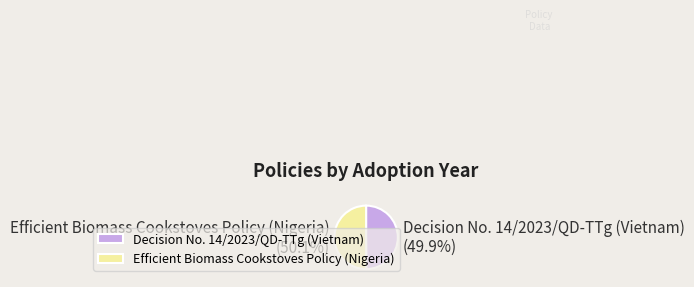

Is there any slice that represents more than half of the pie?

Yes